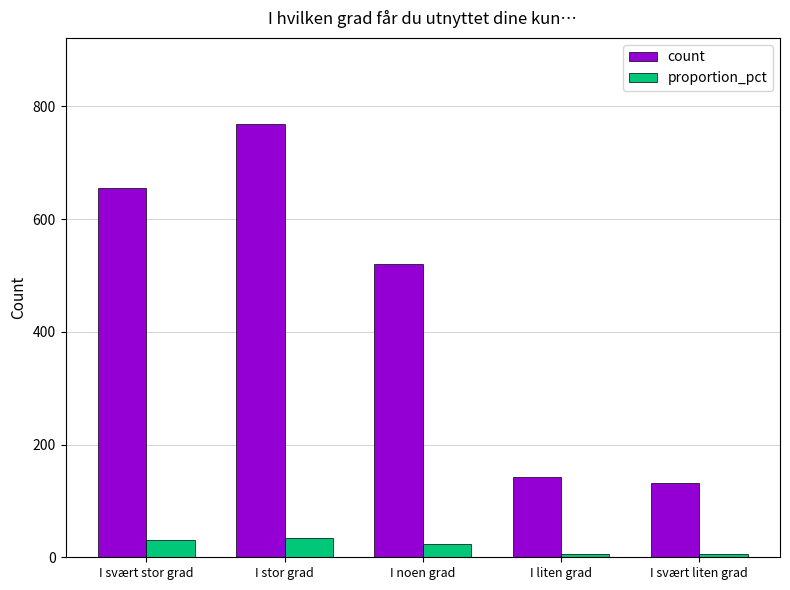

The proportion_pct series shows 6 at I svært liten grad. True or false?

True